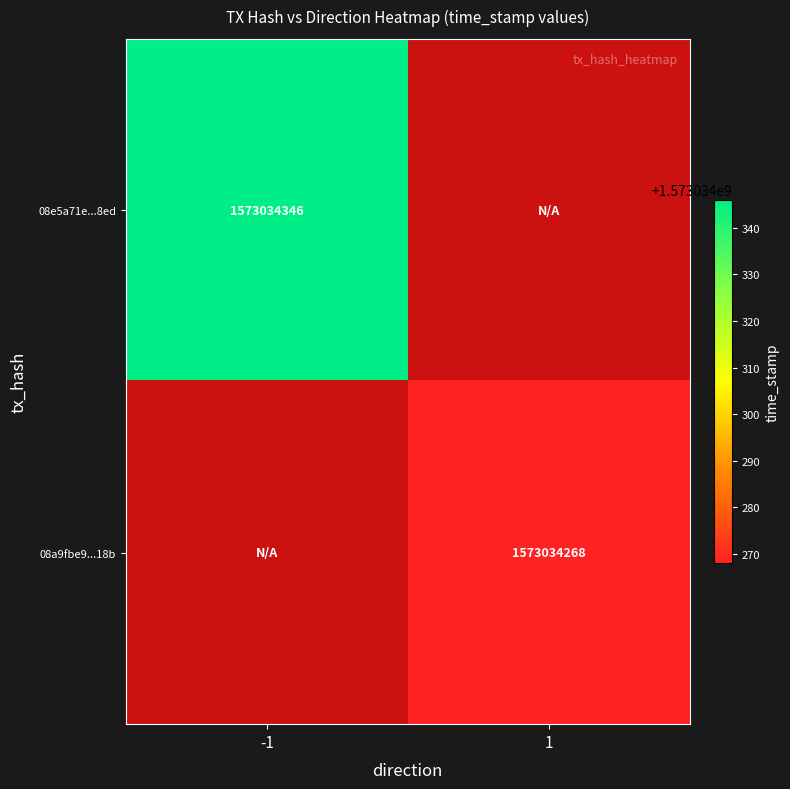

How many categories are shown in the chart?

2